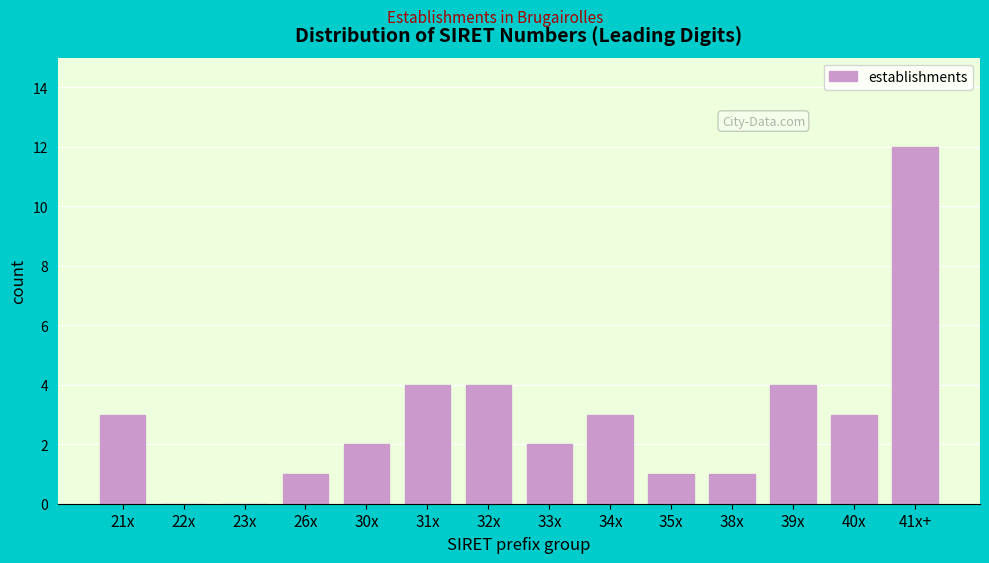

Reading right to left, extract all data points from this chart.

41x+=12	40x=3	39x=4	38x=1	35x=1	34x=3	33x=2	32x=4	31x=4	30x=2	26x=1	23x=0	22x=0	21x=3